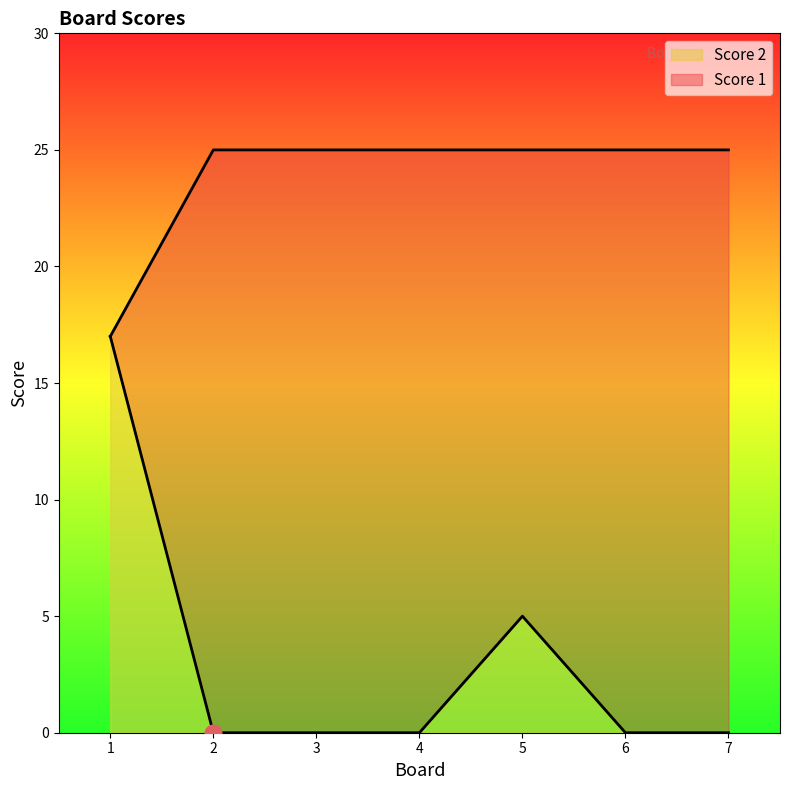

True or false: Score 1 and Score 2 cross at least once.

False